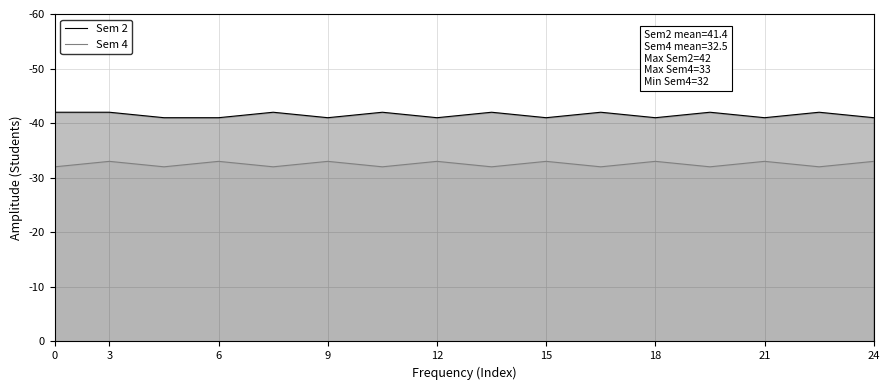

At how many categories does at least one series exceed 34?

16